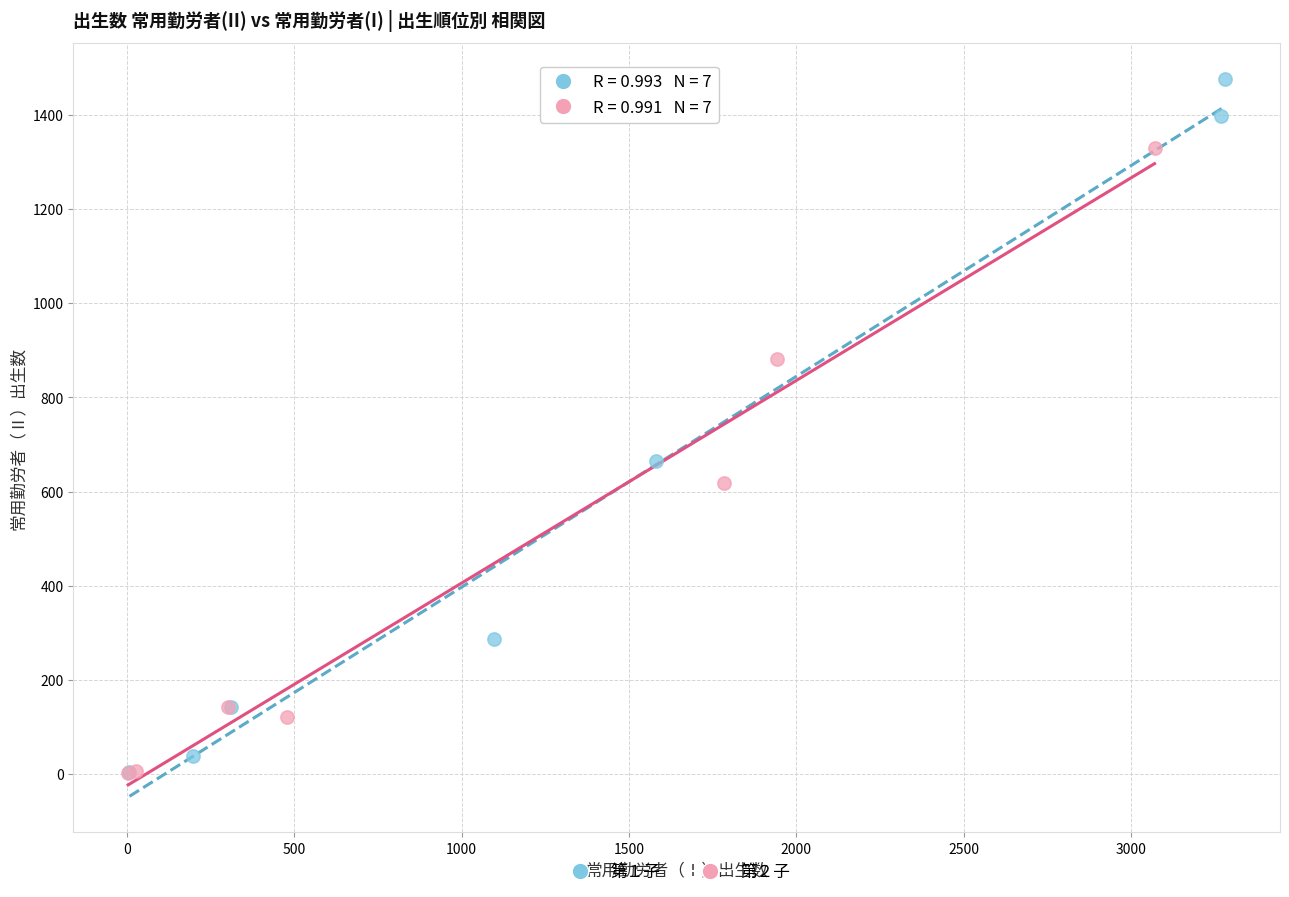

Which series has the largest Y range (max minus min)?

第１子